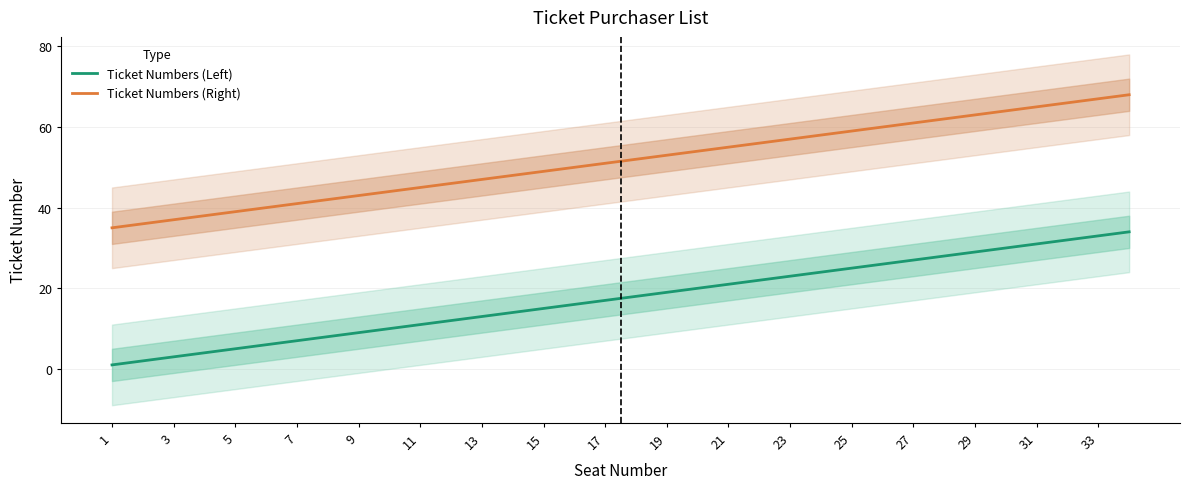

Is it true that Ticket Numbers (Left) equals 14 at 21?

False